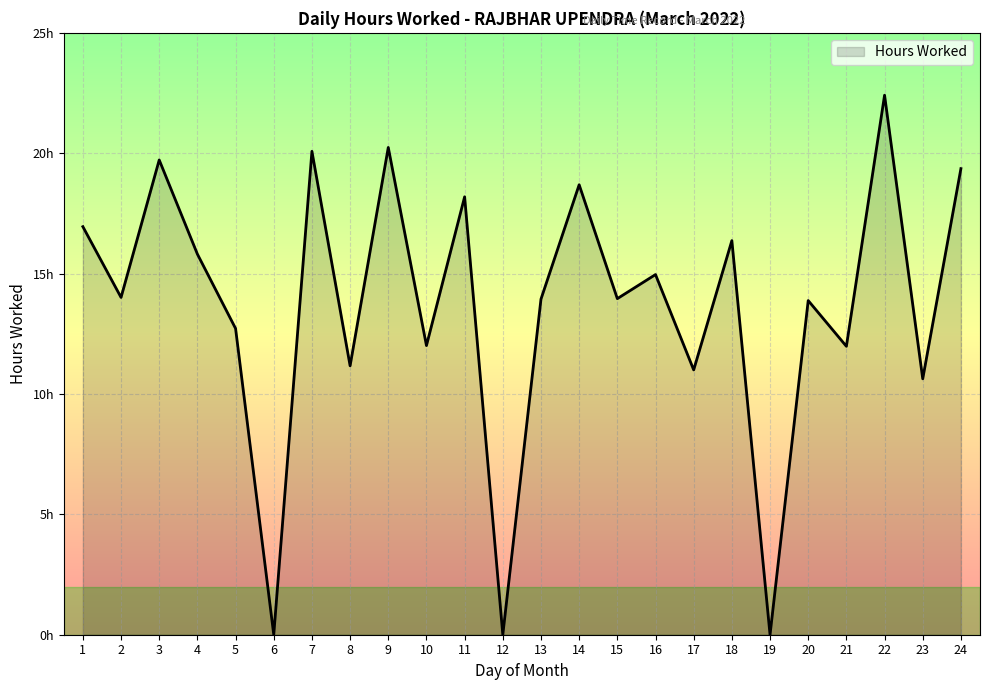

Rank the categories by value from highest to lowest.

22, 9, 7, 3, 24, 14, 11, 1, 18, 4, 16, 2, 15, 13, 20, 5, 10, 21, 8, 17, 23, 6, 12, 19